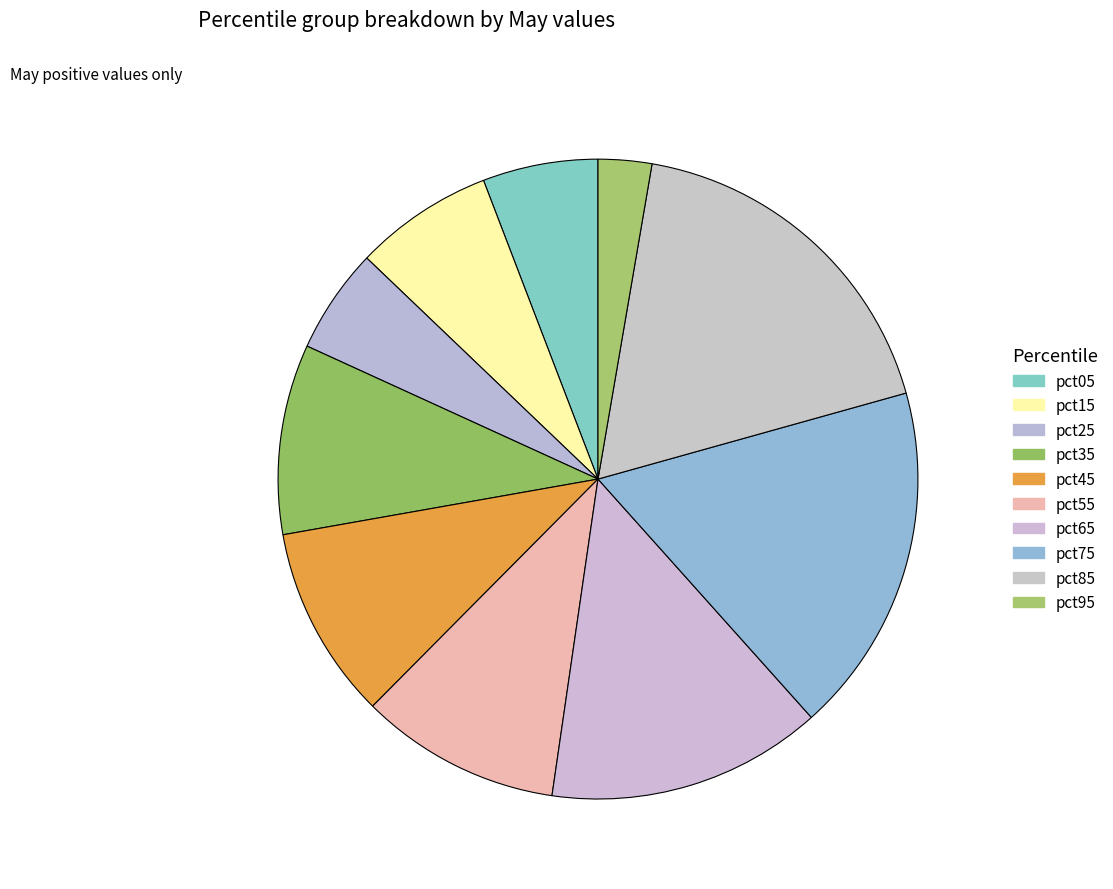

Is the sum of pct25 and pct45 greater than half?

No